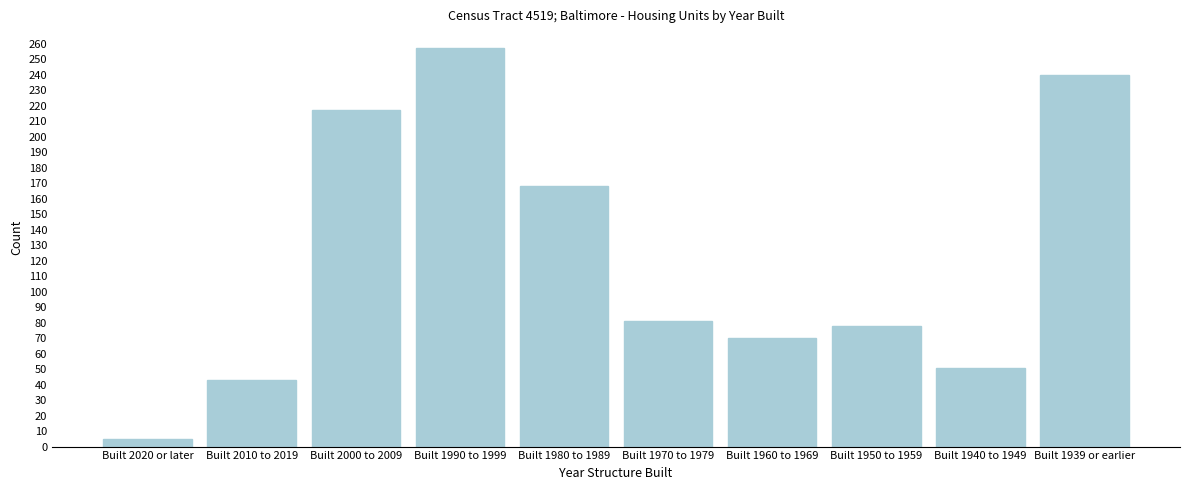

Reading left to right, list all the values displayed in this chart.

5	43	217	257	168	81	70	78	51	240